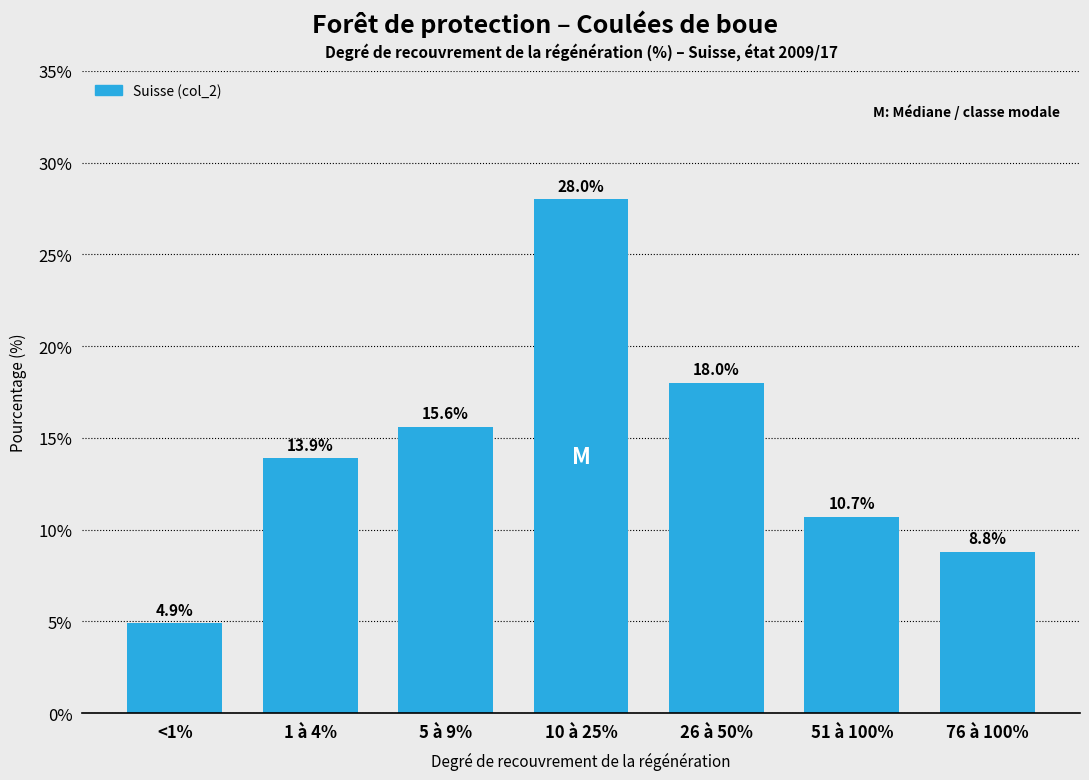

Reading left to right, transcribe all the data shown in this chart.

4.9	13.9	15.6	28.0	18.0	10.7	8.8